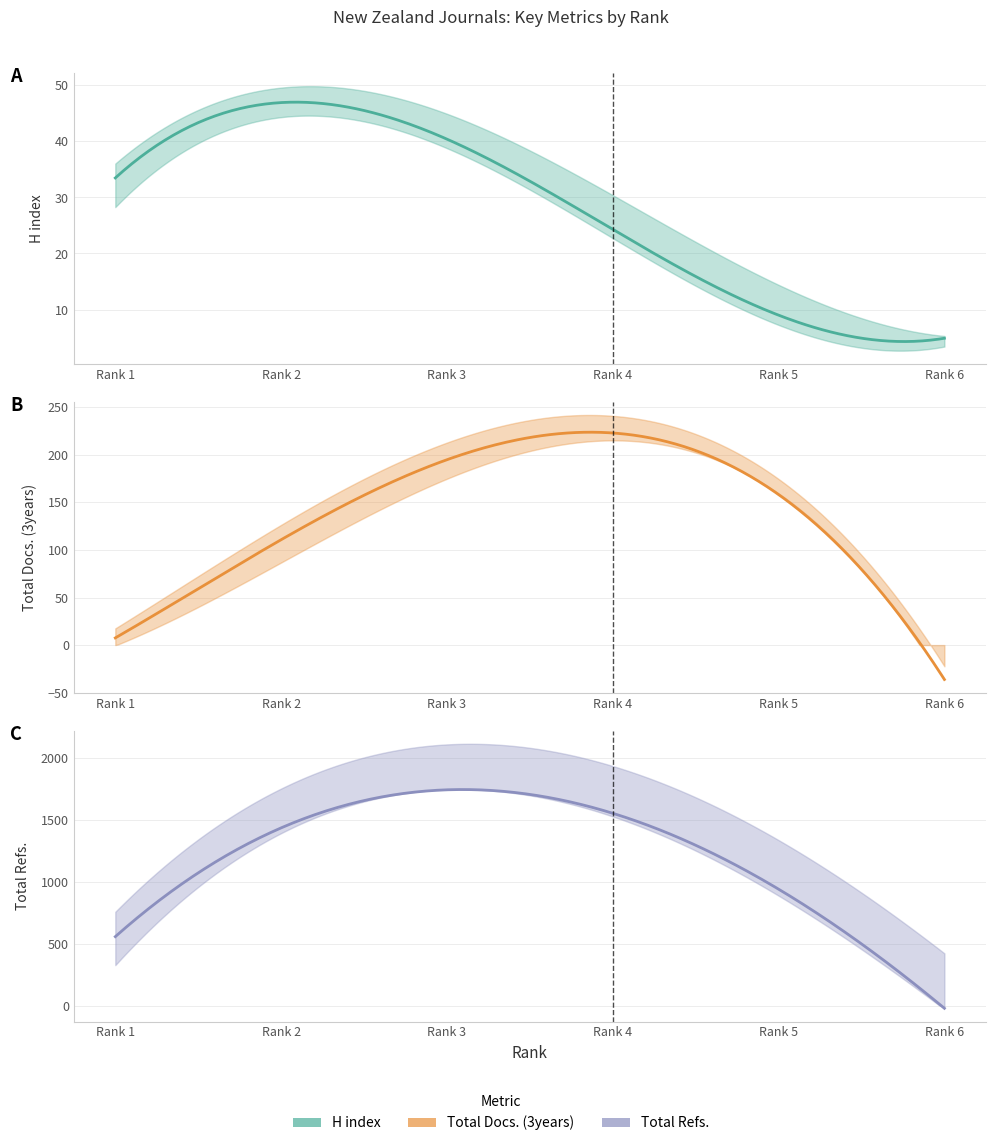

What are all the series names shown in the legend?

H index, Total Docs. (3years), Total Refs.